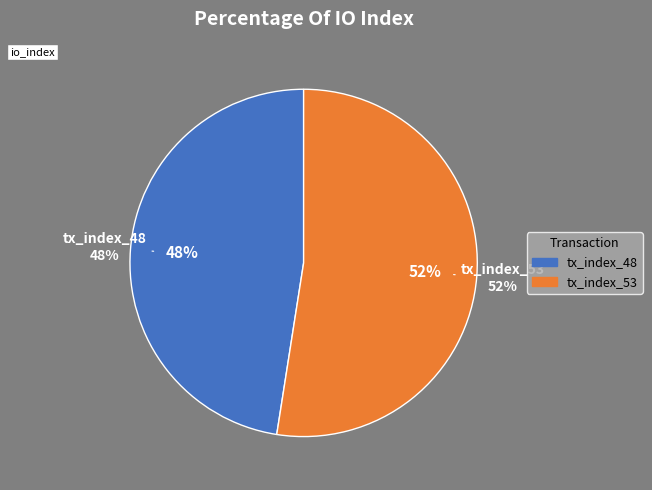

Which slice is the smallest?

tx_index_48